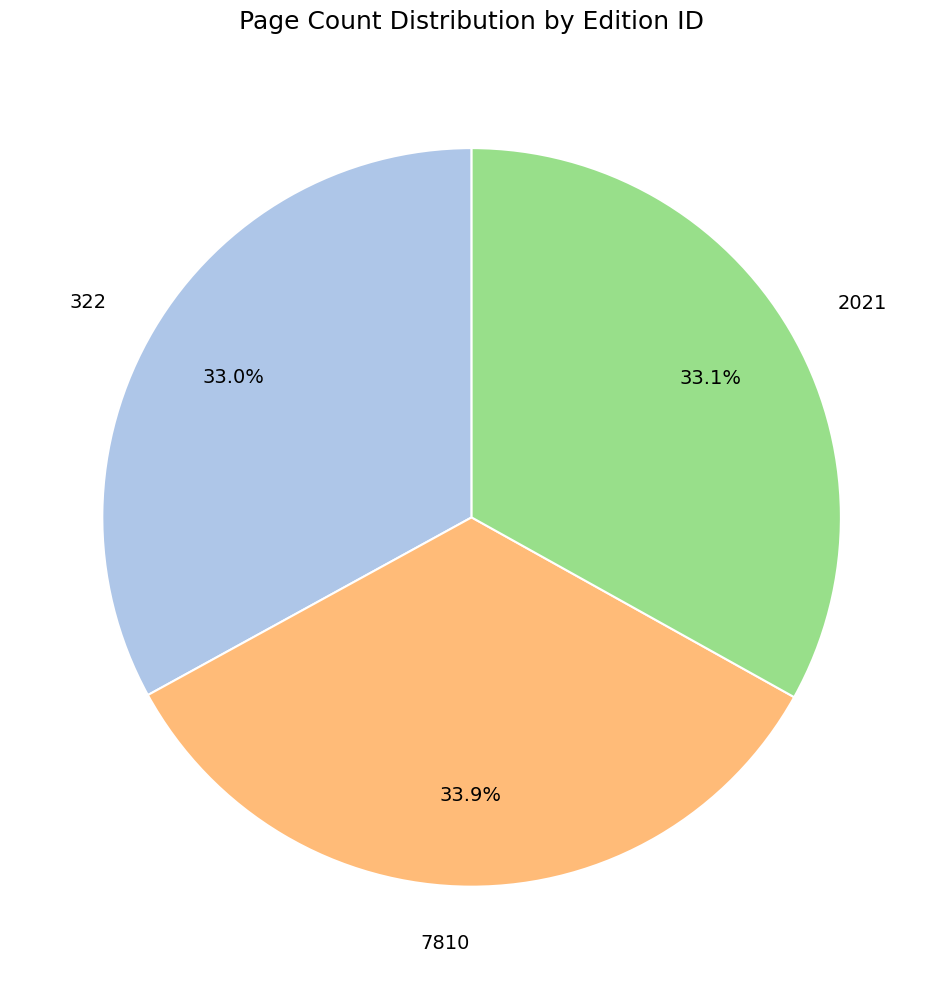

True or false: 322 accounts for 33% of the total.

True